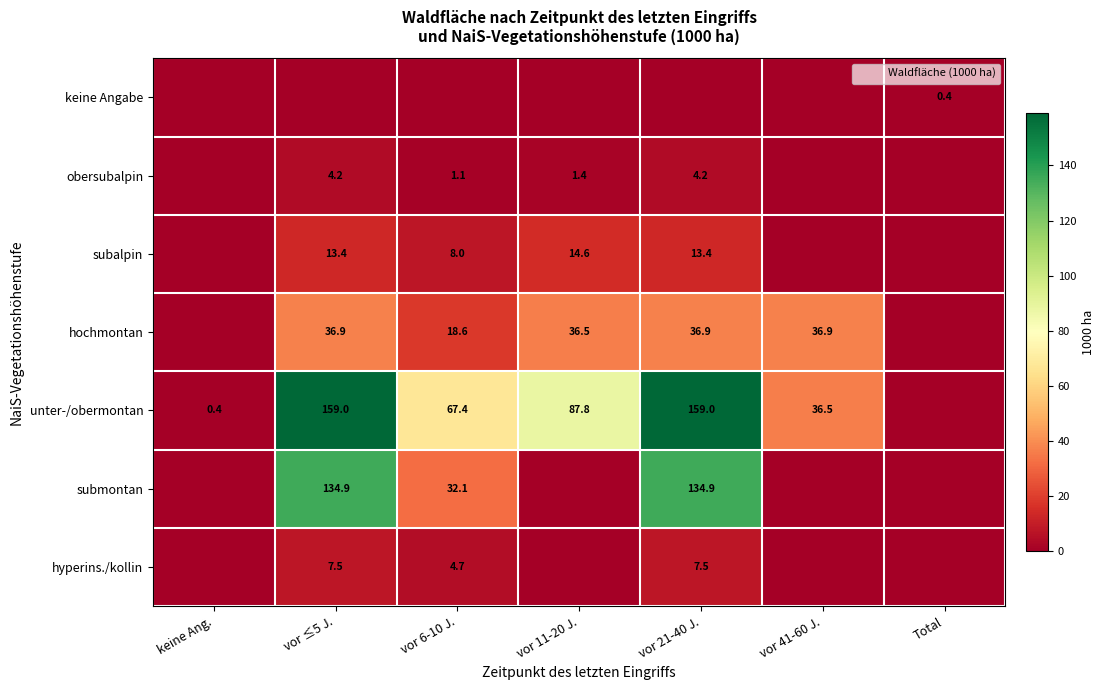

What value does the hochmontan series have at vor 21-40 J.?

36.9